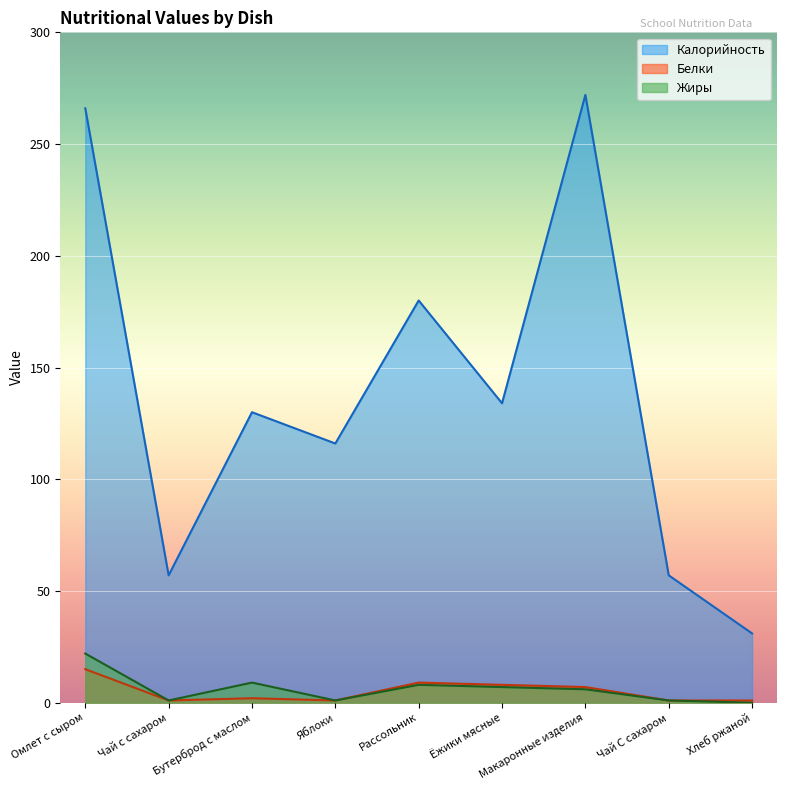

True or false: Калорийность has more than 0 interior local peaks.

True